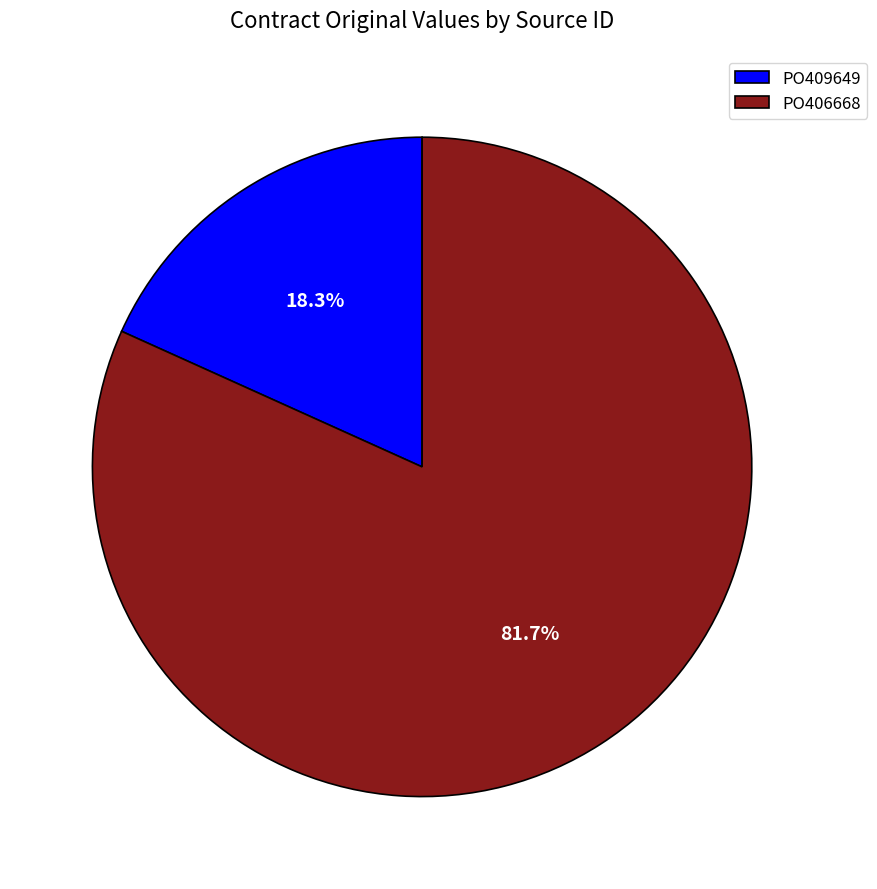

Is it true that PO409649 is 7% of the pie?

False